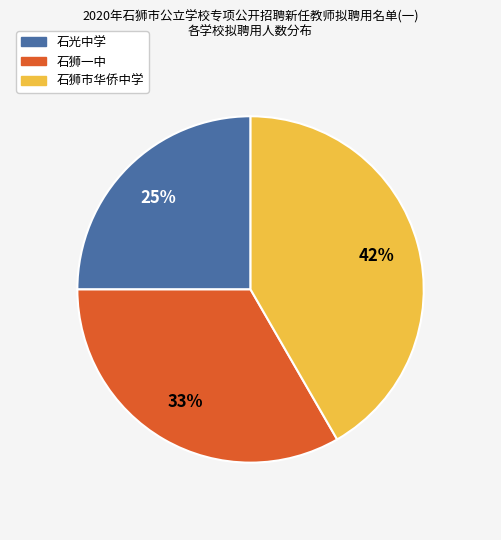

Is it true that 石光中学 is 10% of the pie?

False